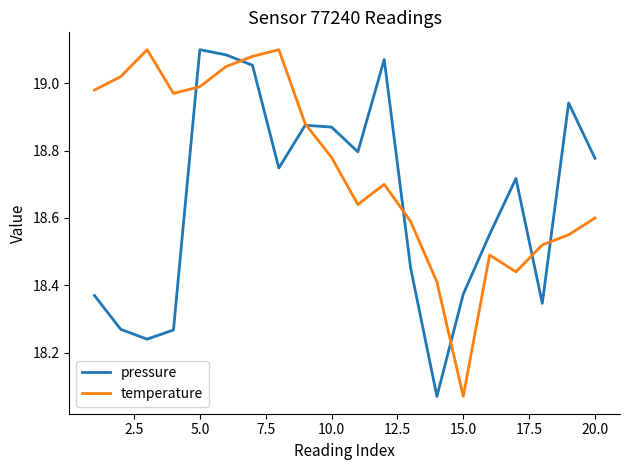

List the series in order of their overall mean, highest first.

temperature, pressure